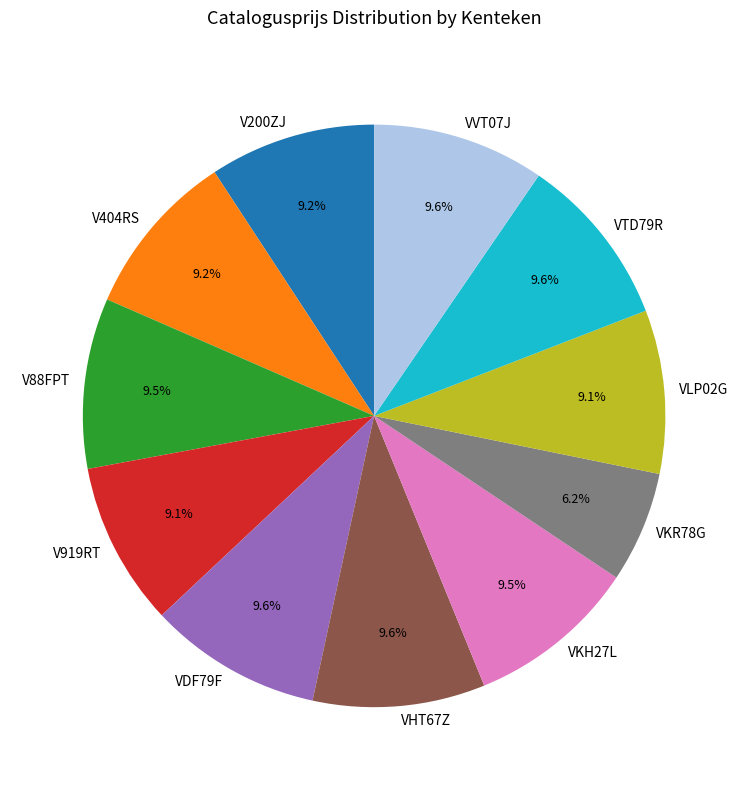

Approximately how many times larger is the value at V919RT compared to VKR78G?

1.5